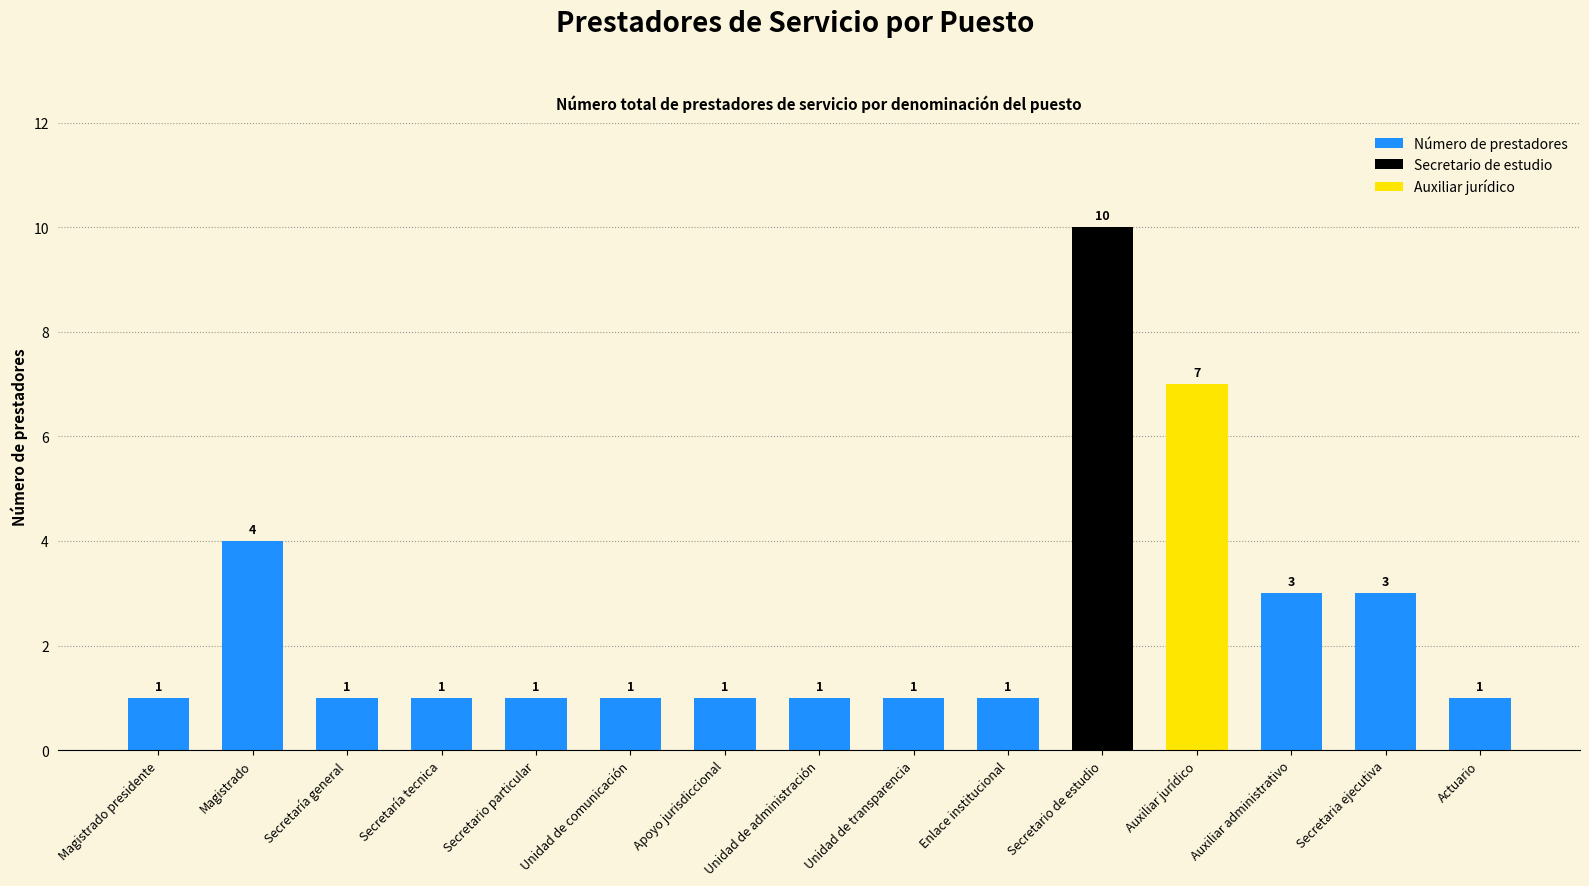

What is the difference between the second highest and minimum values?

6